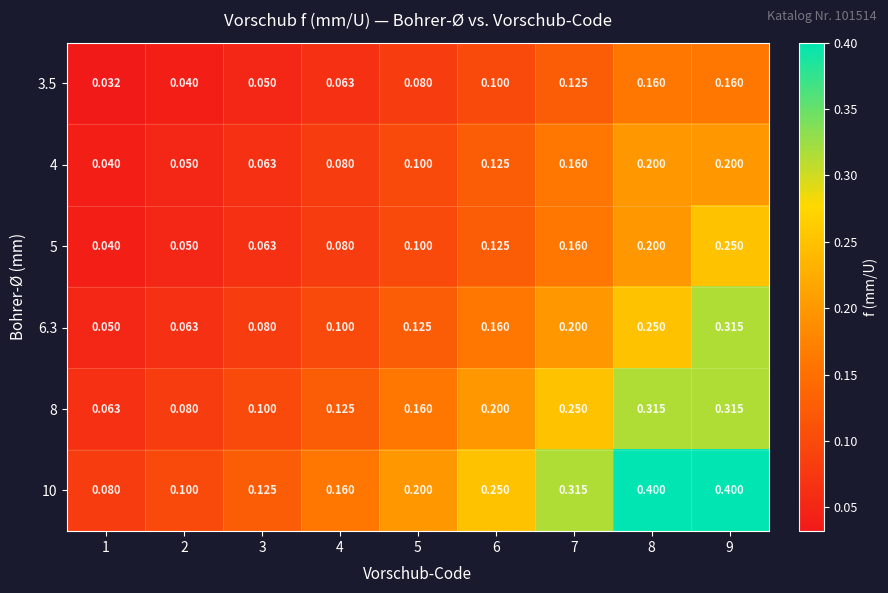

Is the value of 8 at 8 greater than the value of 4 at 7?

Yes